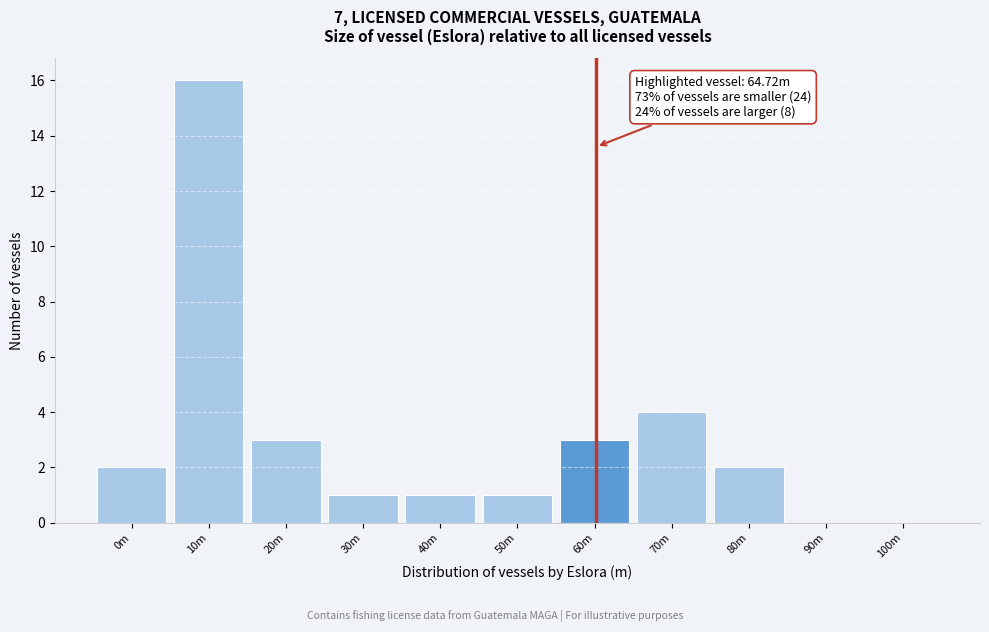

Reading left to right, transcribe all the data shown in this chart.

0m=2	10m=16	20m=3	30m=1	40m=1	50m=1	60m=3	70m=4	80m=2	90m=0	100m=0